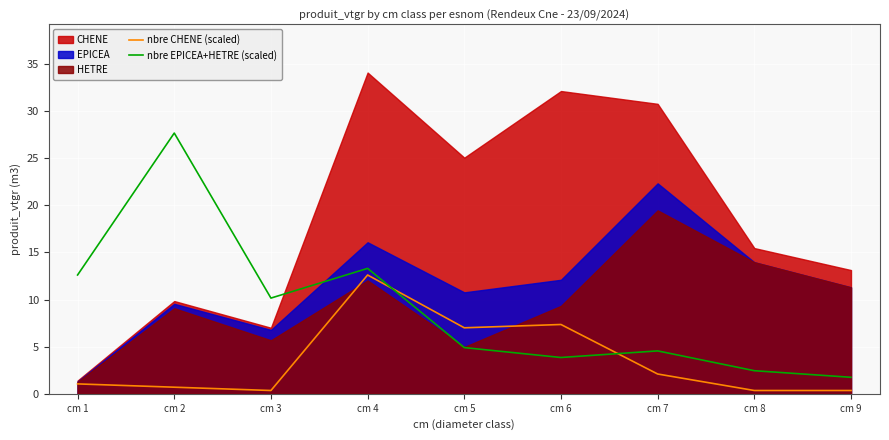

Read the nbre EPICEA+HETRE (scaled) value at cm 2.

27.6